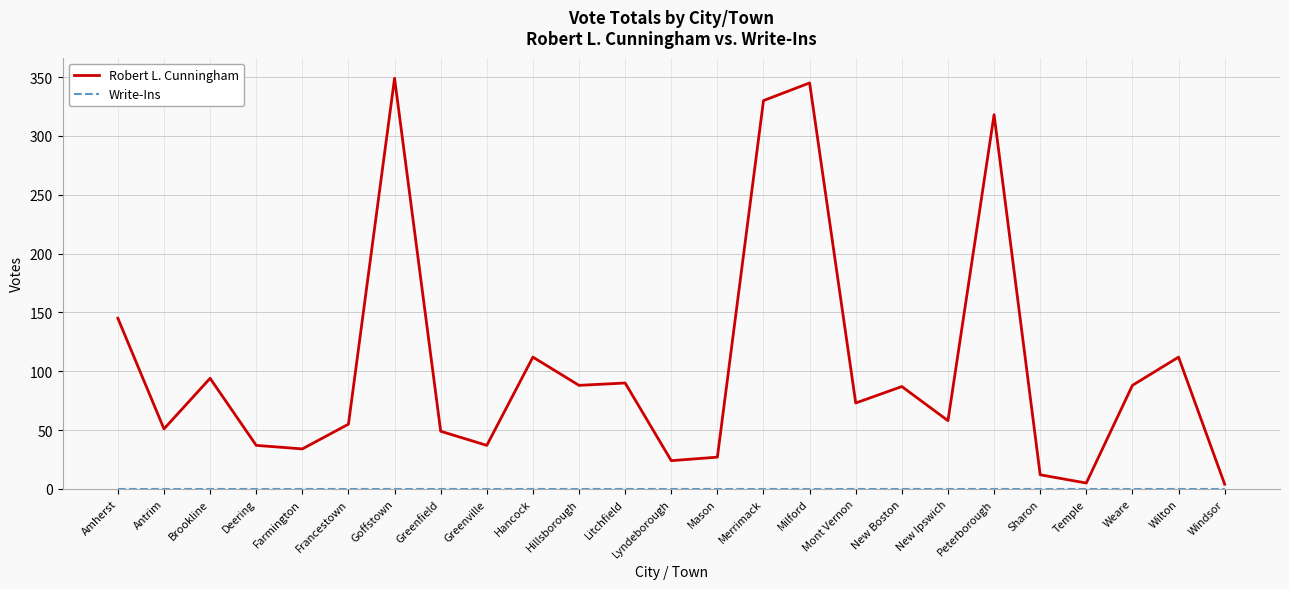

Which series changed the most between Francestown and Merrimack?

Robert L. Cunningham